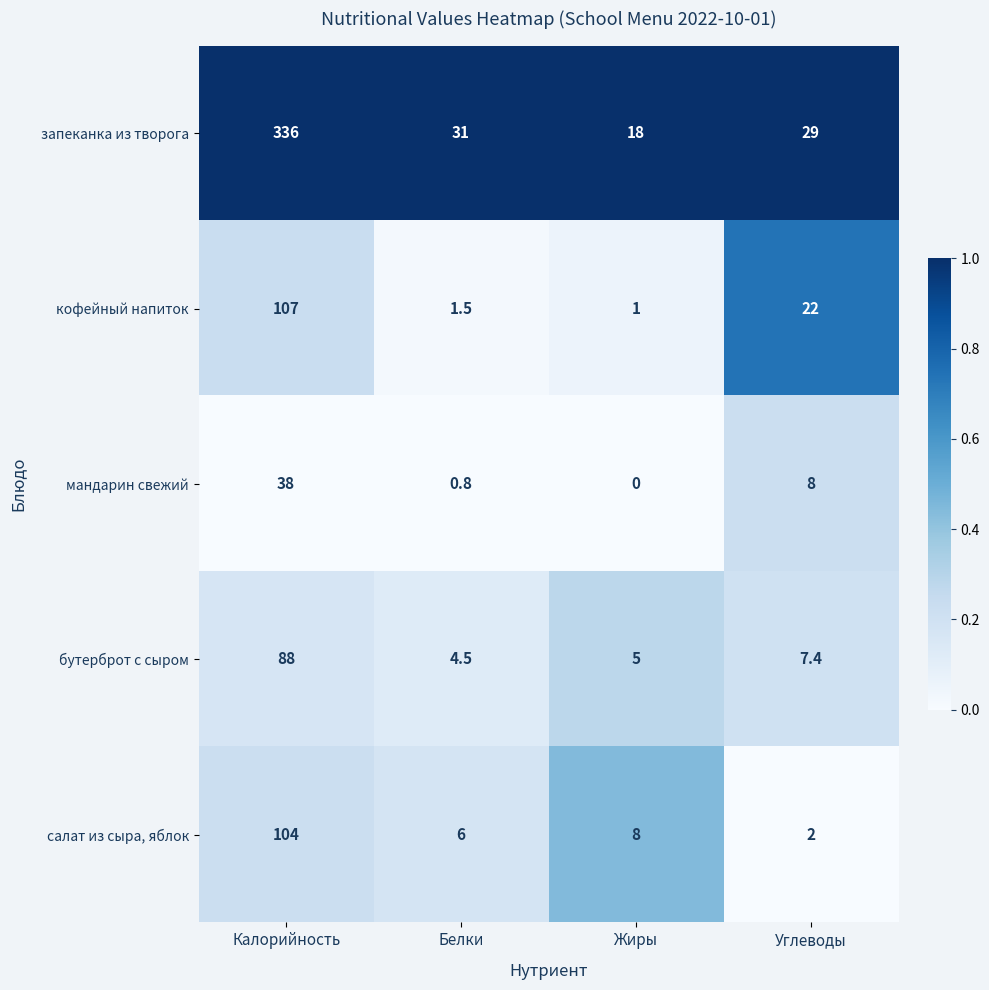

Rank the categories by запеканка из творога value from highest to lowest.

Калорийность, Белки, Углеводы, Жиры